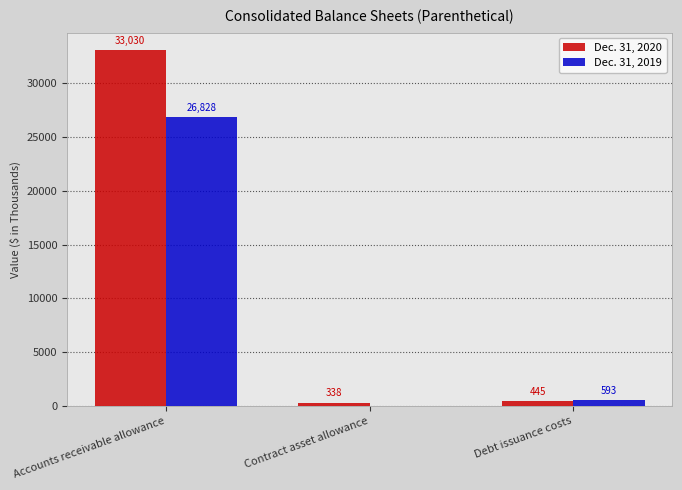

Which series has the largest total across all categories?

Dec. 31, 2020